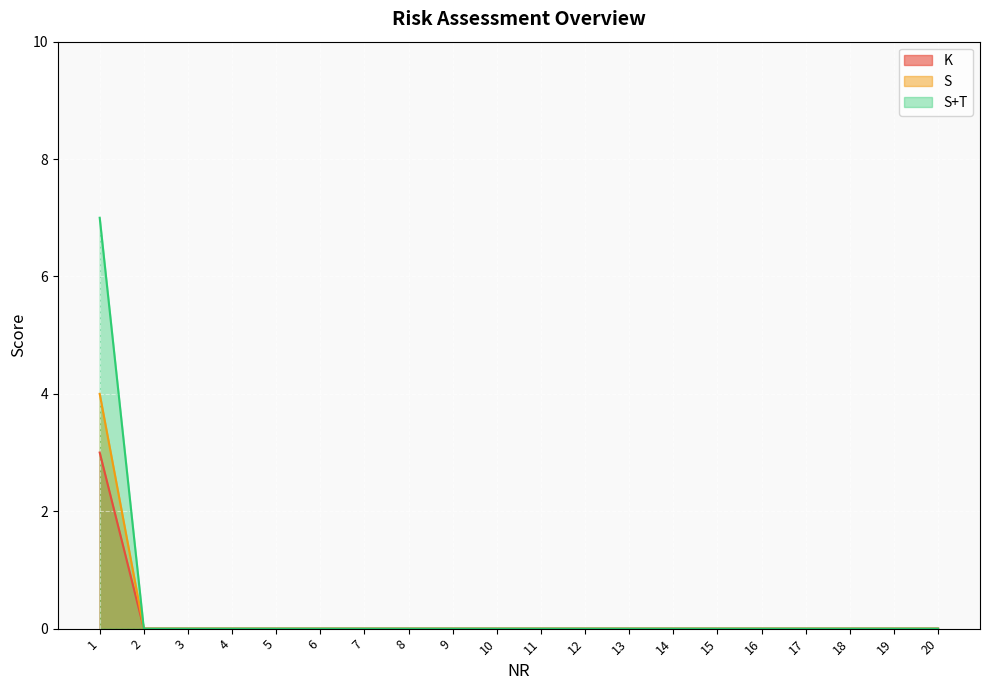

What is the difference between the maximum and second lowest values in the K series?

3